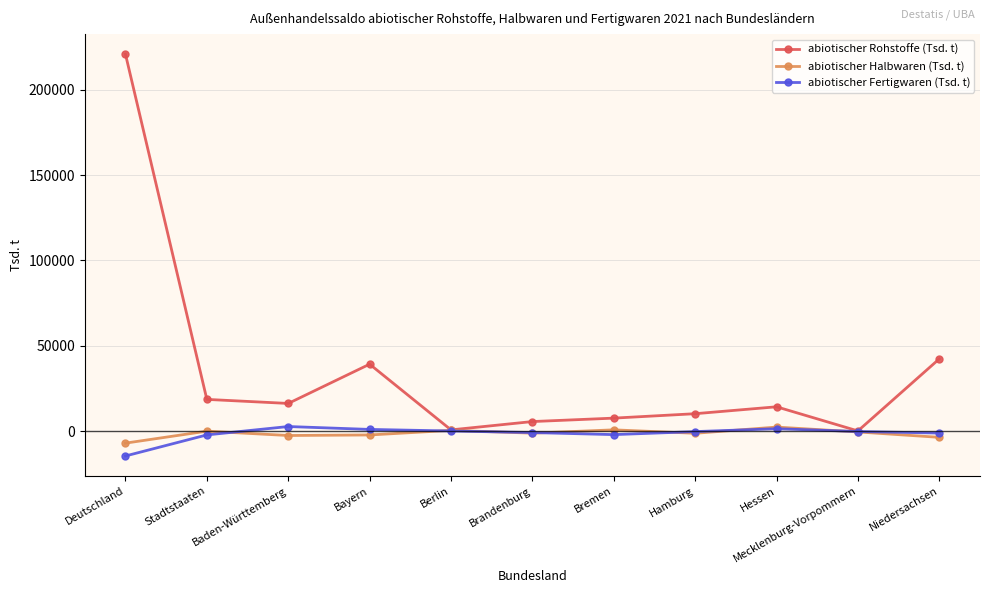

How many values in the abiotischer Rohstoffe (Tsd. t) series exceed 14273?

6